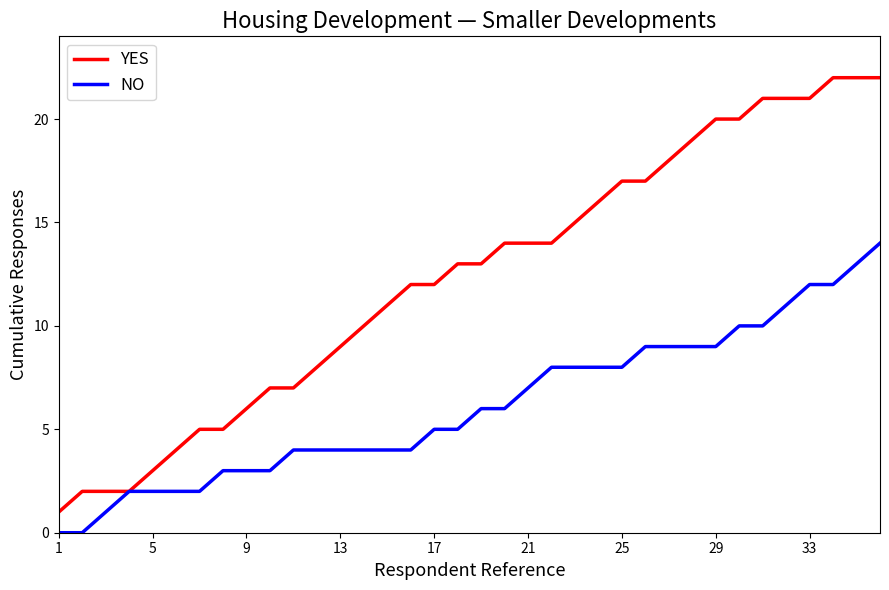

Which series has the largest total across all categories?

YES